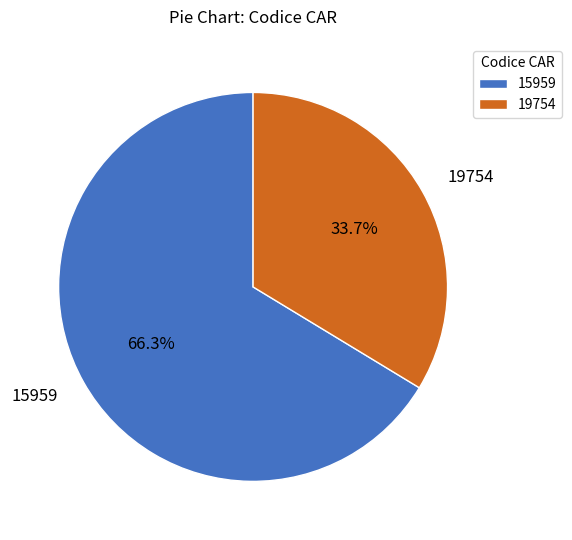

To the nearest percent, what is the combined percentage of 15959 and 19754?

100%